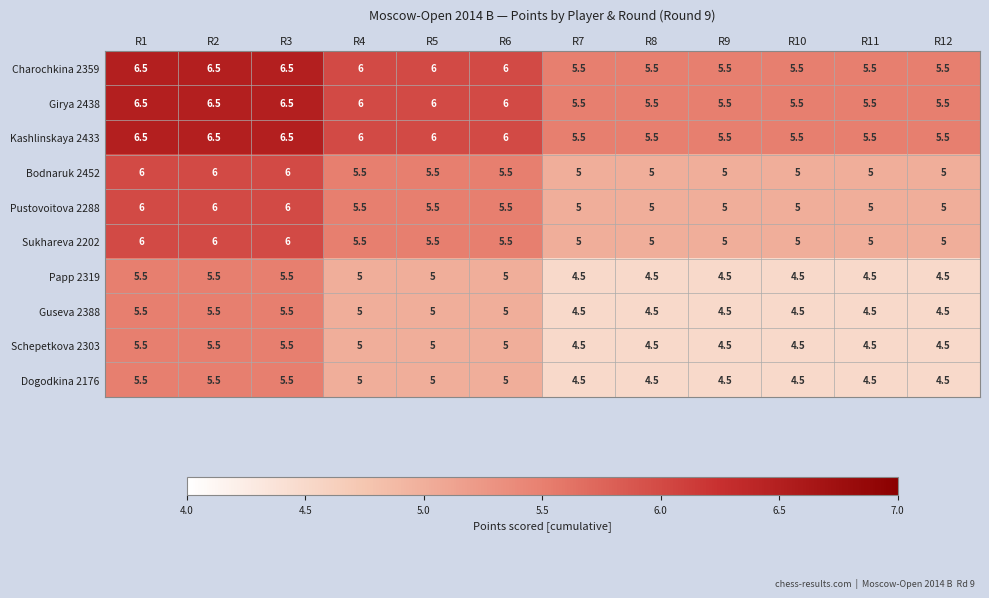

How many Schepetkova 2303 values are between 4 and 5?

9